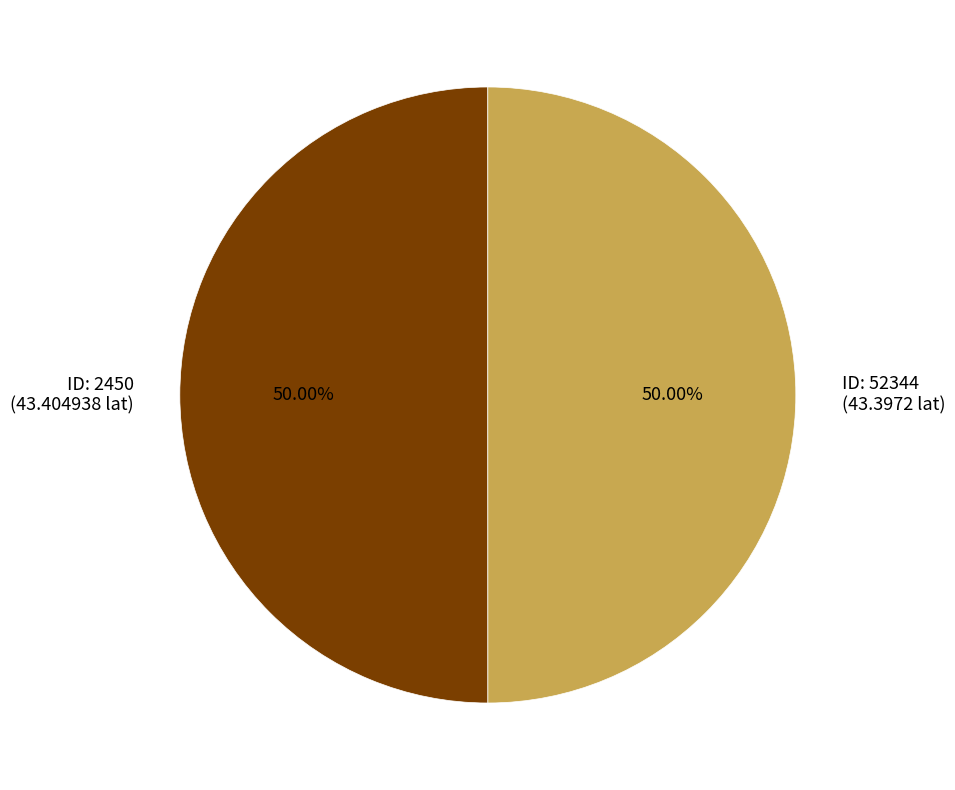

Is the sum of ID: 2450 (43.404938 lat) and ID: 52344 (43.3972 lat) greater than half?

Yes